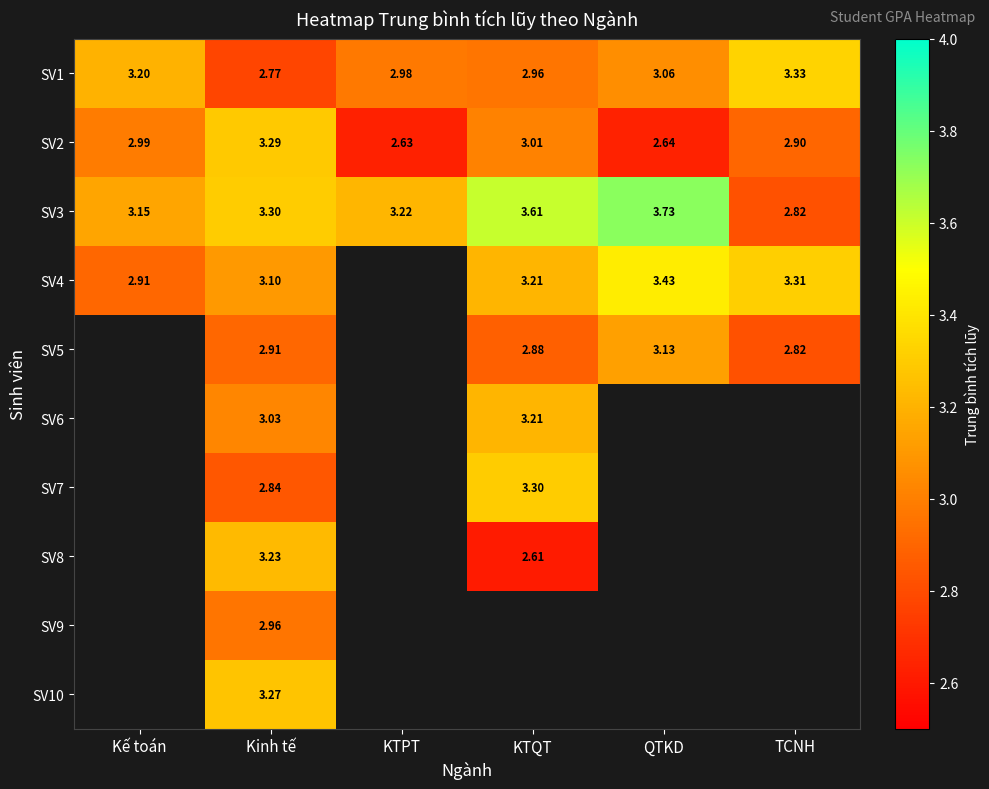

True or false: SV2 has a value of 0.9 at QTKD.

False